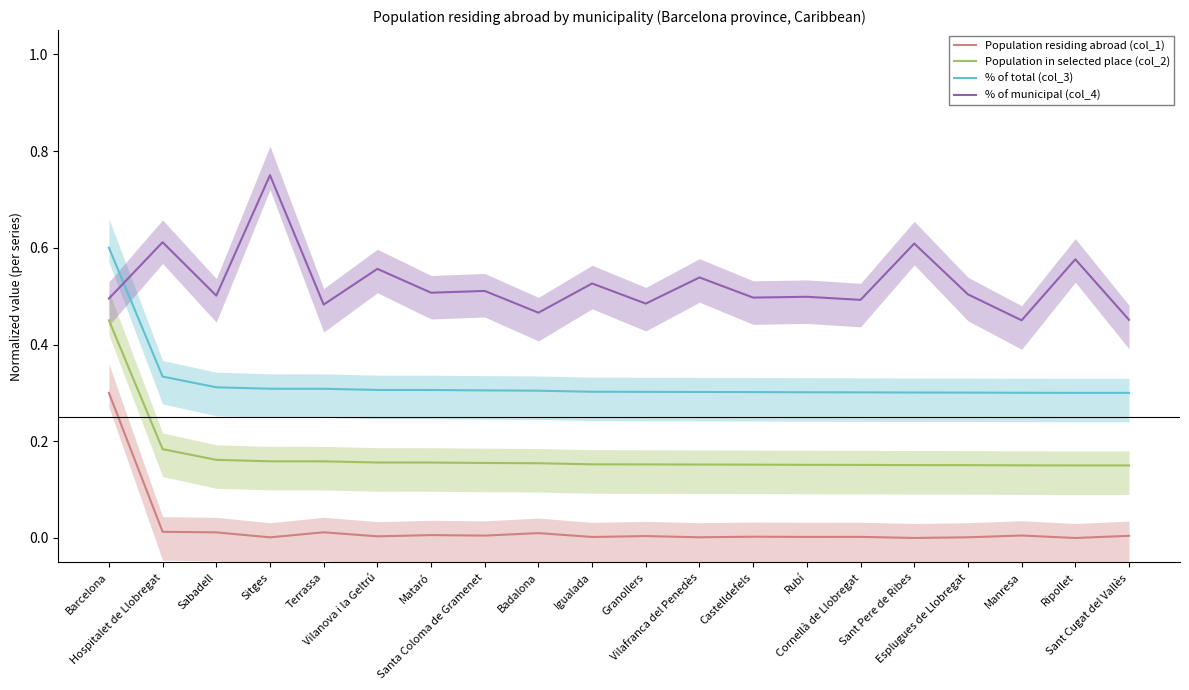

The % of total (col_3) series shows 0.2 at Granollers. True or false?

False